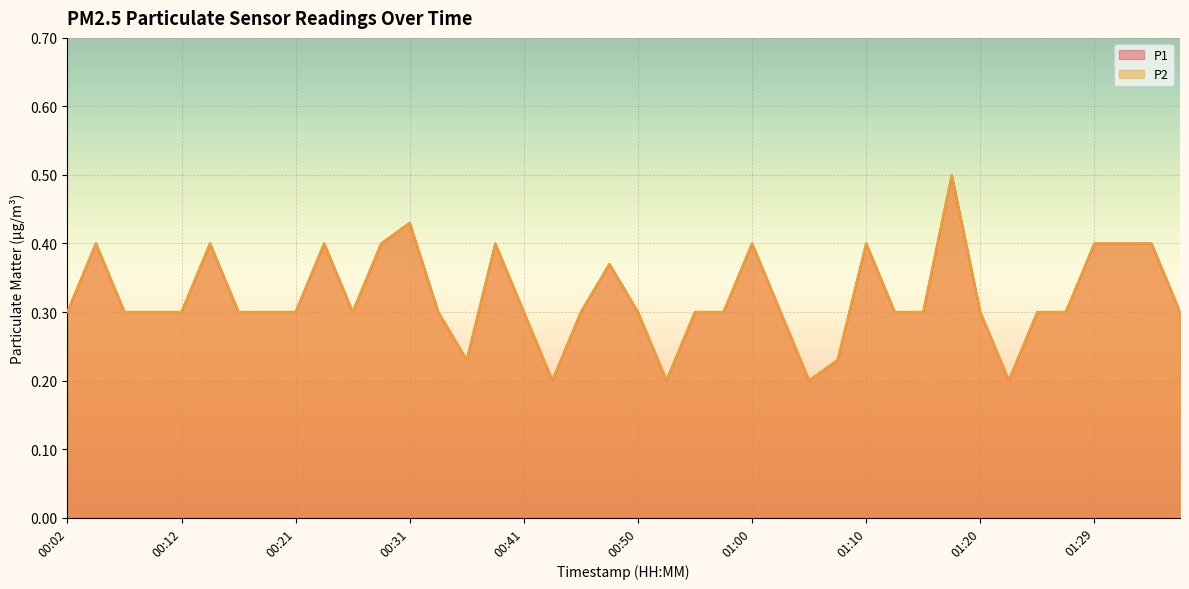

What are all the series names shown in the legend?

P1, P2